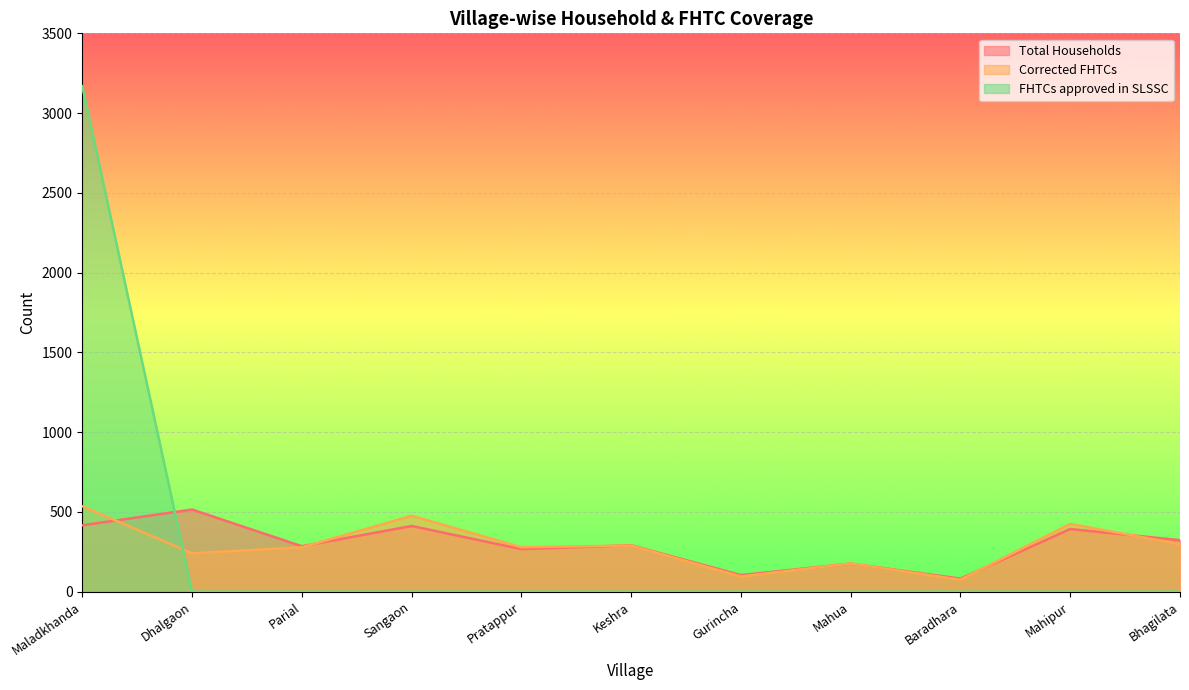

Is it true that Total Households equals 393 at Mahipur?

True